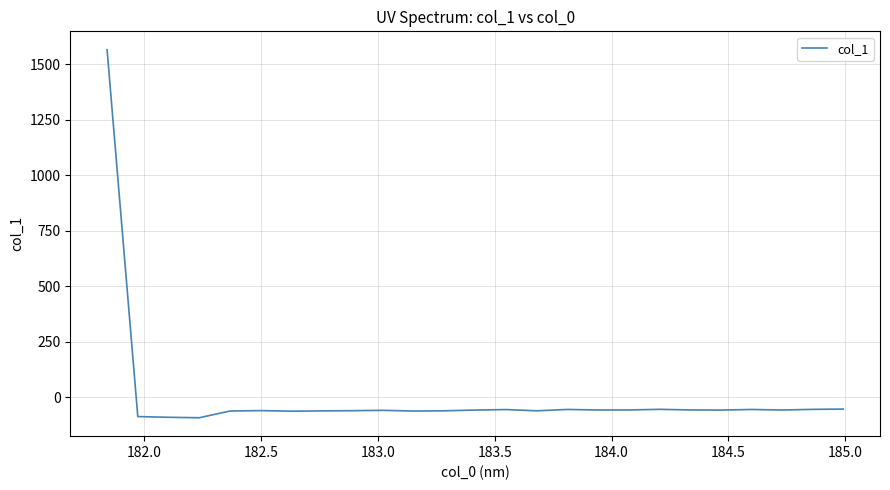

Does the chart display data point markers on the line(s)?

No